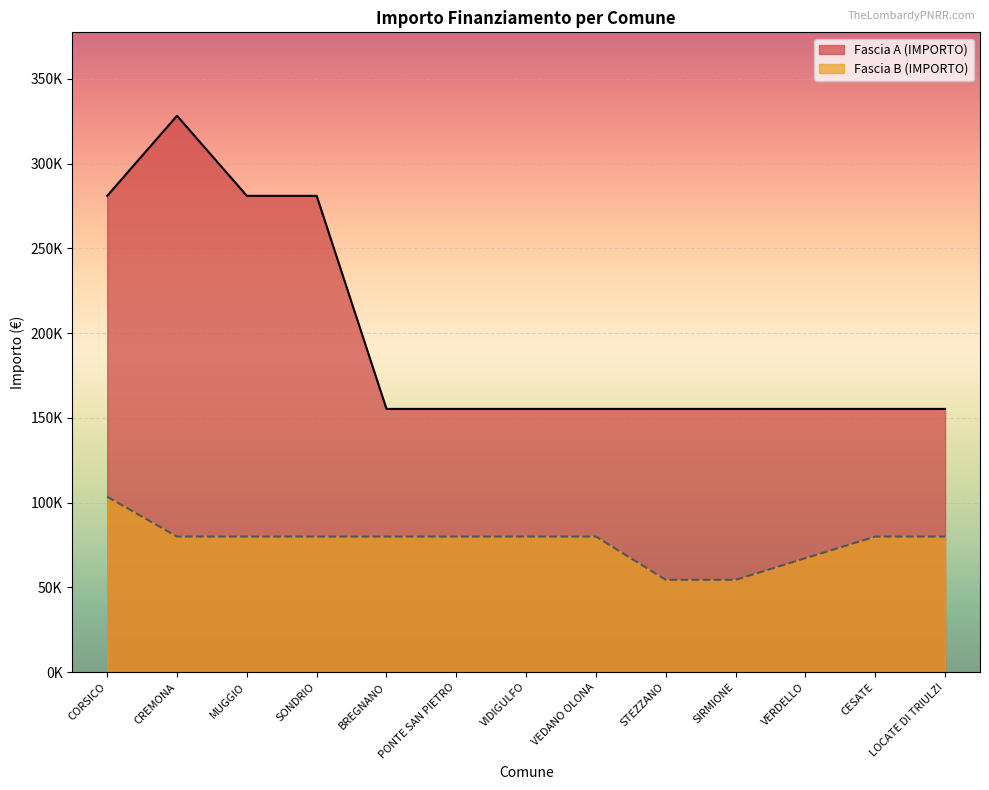

What is the spread (max minus min) of values at VERDELLO?

88067